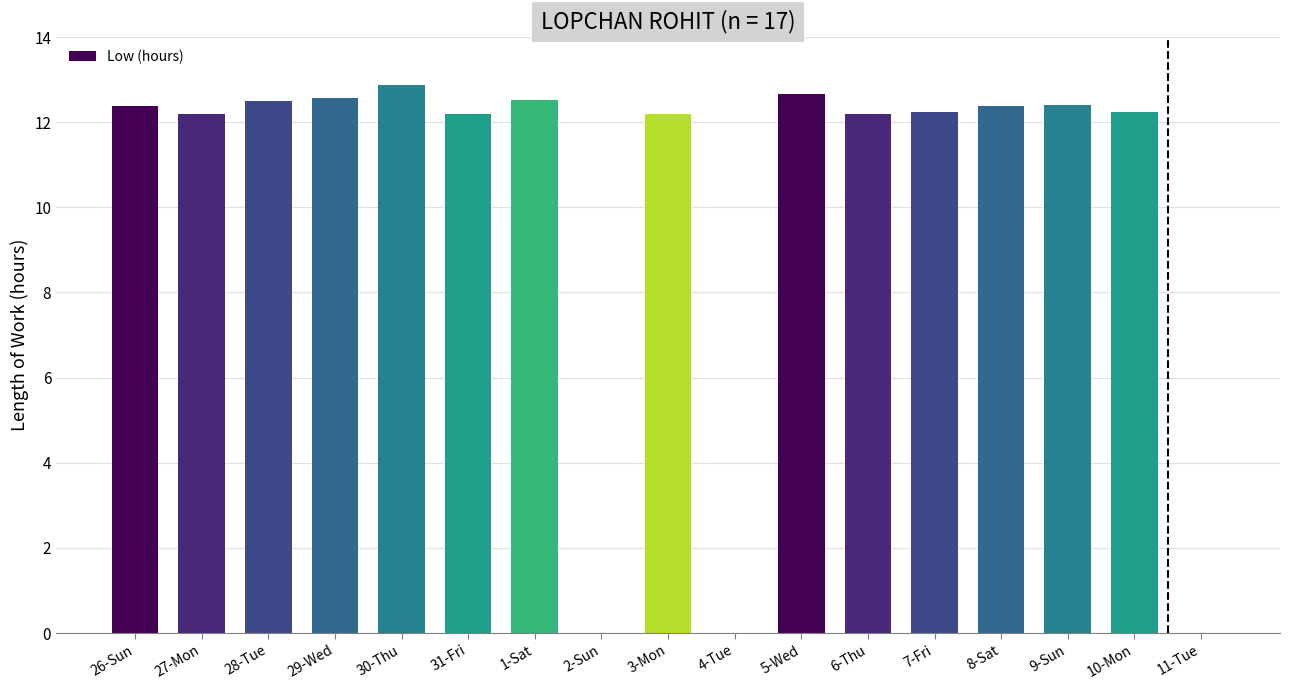

Which has a higher value, 27-Mon or 4-Tue?

27-Mon